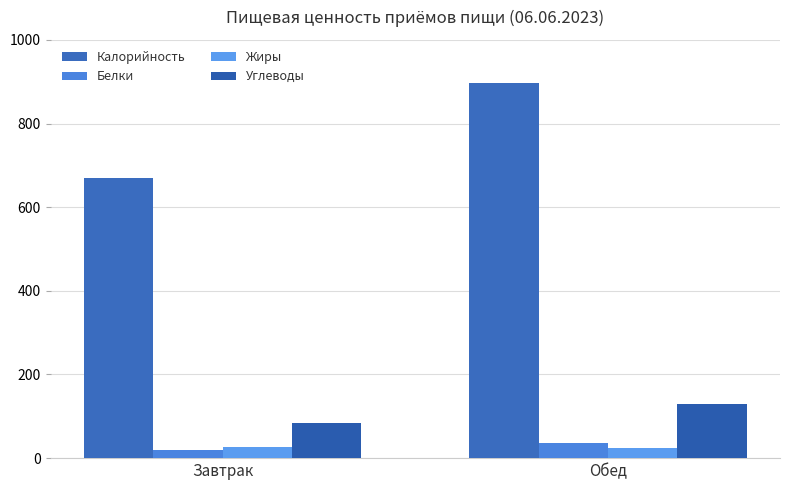

What is the difference between the highest and lowest values at Завтрак?

648.5